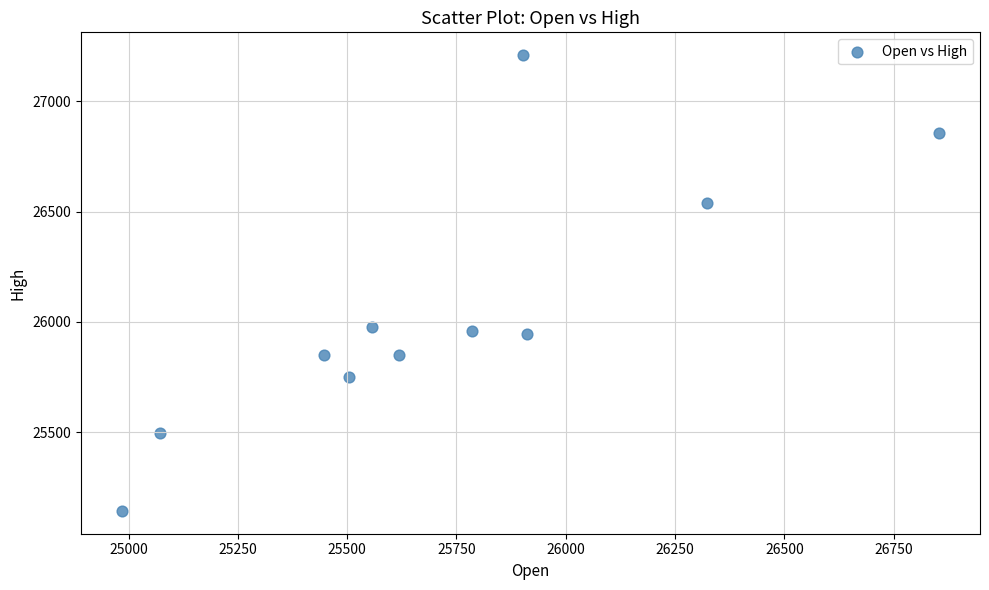

What is the average X value?

25723.4